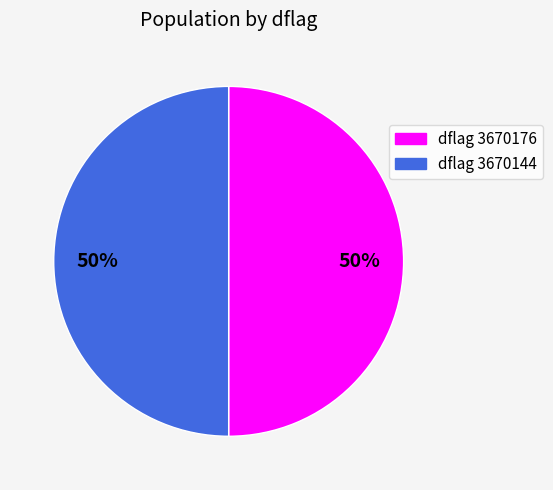

To the nearest percent, what is the average slice percentage?

50%